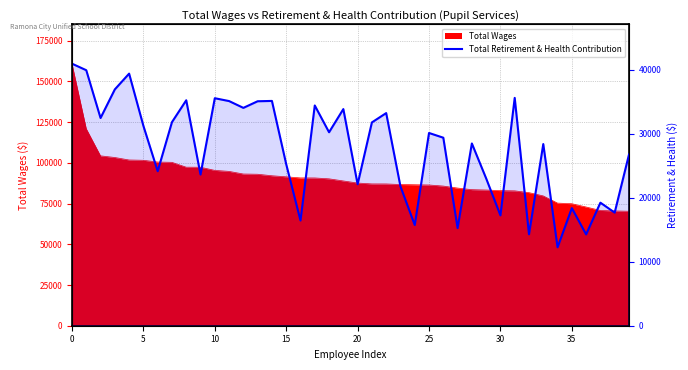

Does the chart have visible grid lines?

Yes